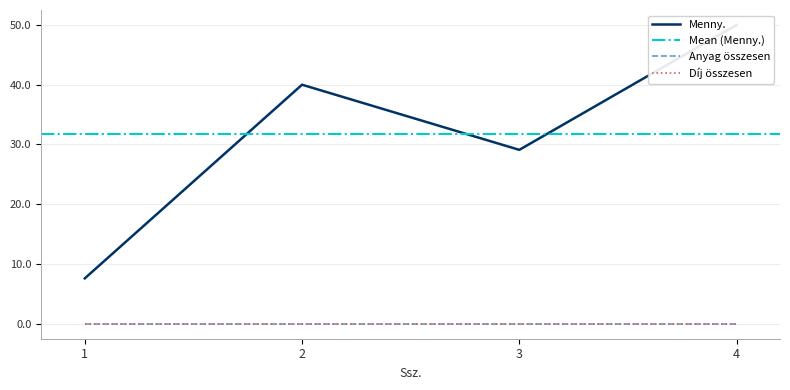

At 1, list the series in order from smallest to largest.

Anyag összesen, Díj összesen, Menny.